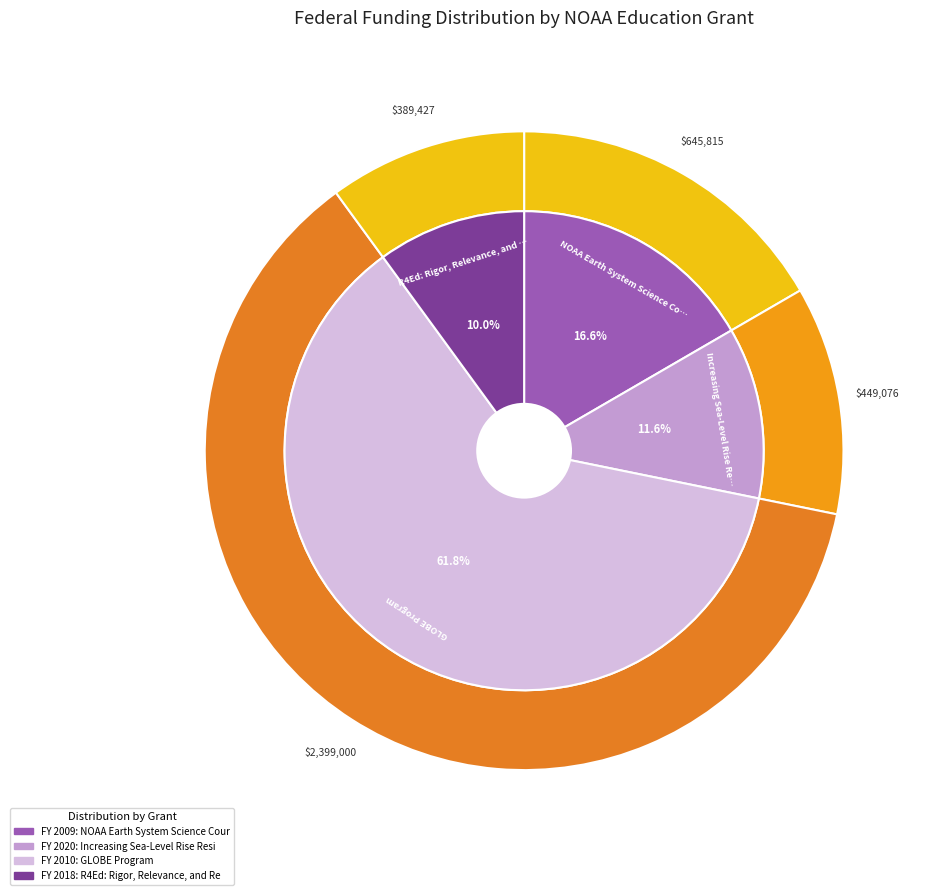

To the nearest percent, what is the average slice percentage?

25%